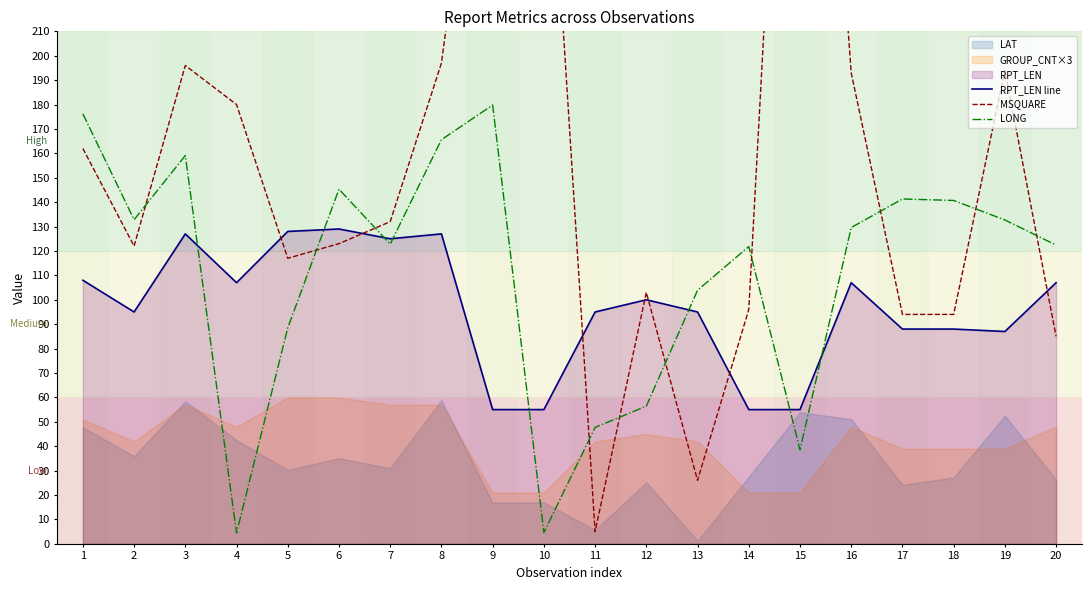

What is the difference between the MSQUARE values at 4 and 20?

95.0